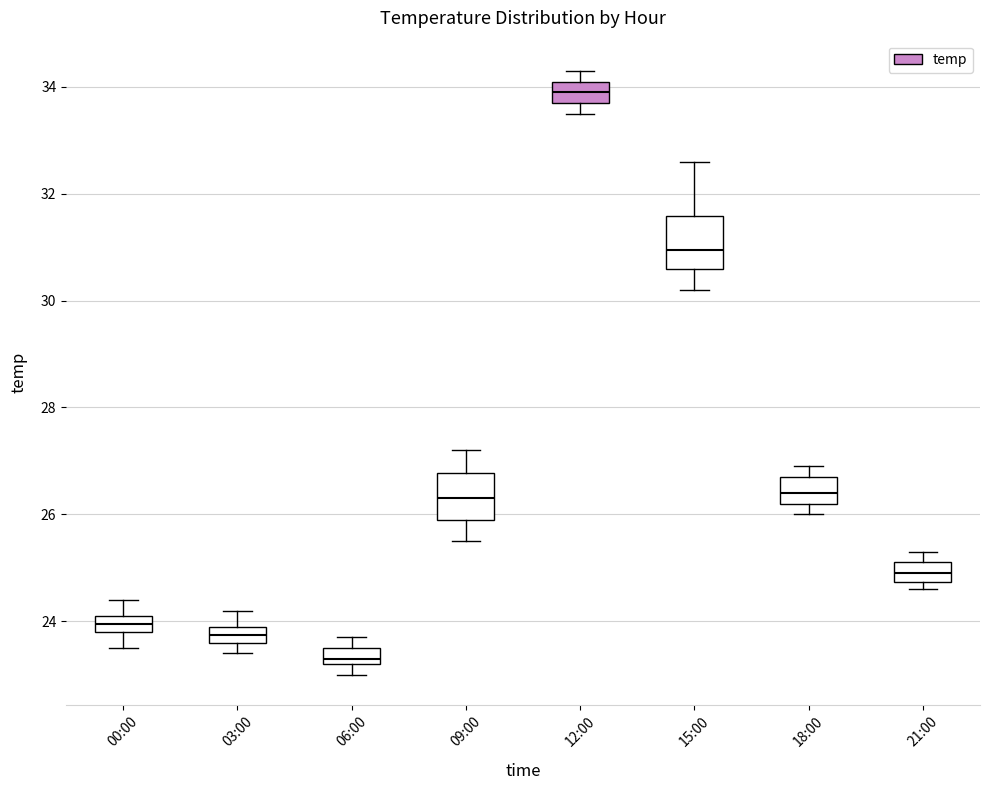

Which box has the lowest median line?

06:00